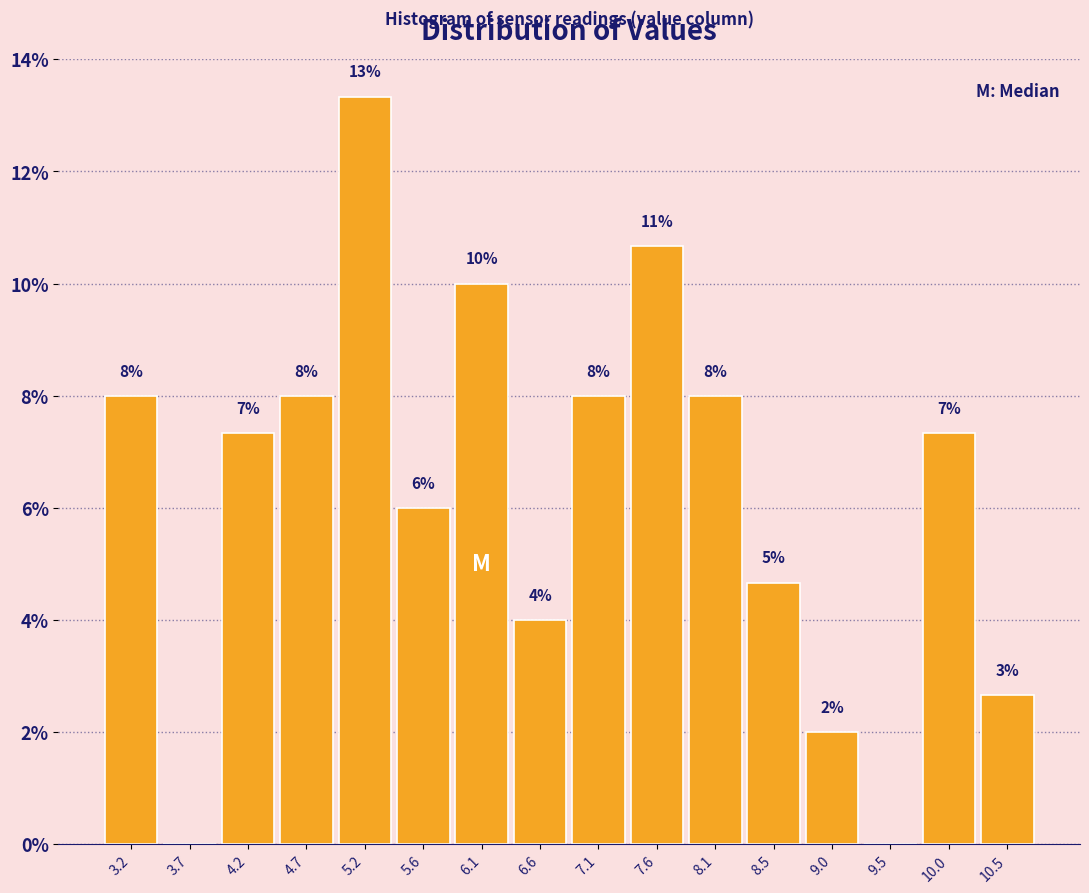

Which range on the x-axis has the tallest bar?

4.95 to 5.40